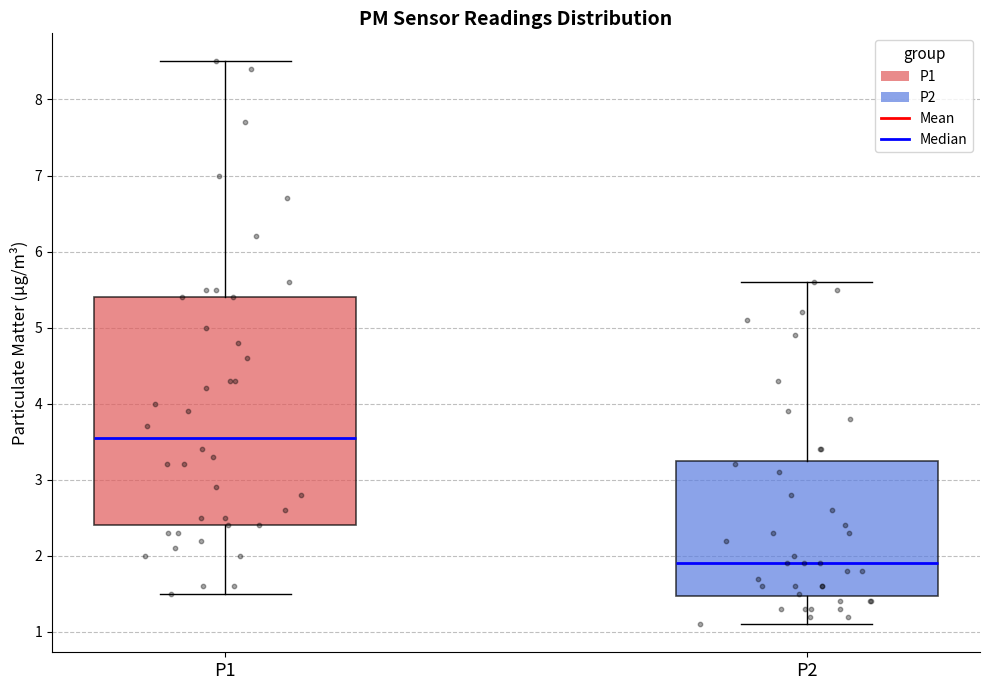

Where does the median line of the box for P2 sit on the y-axis? The values are not printed on the chart, so give them approximately, as read against the axis.

1.9